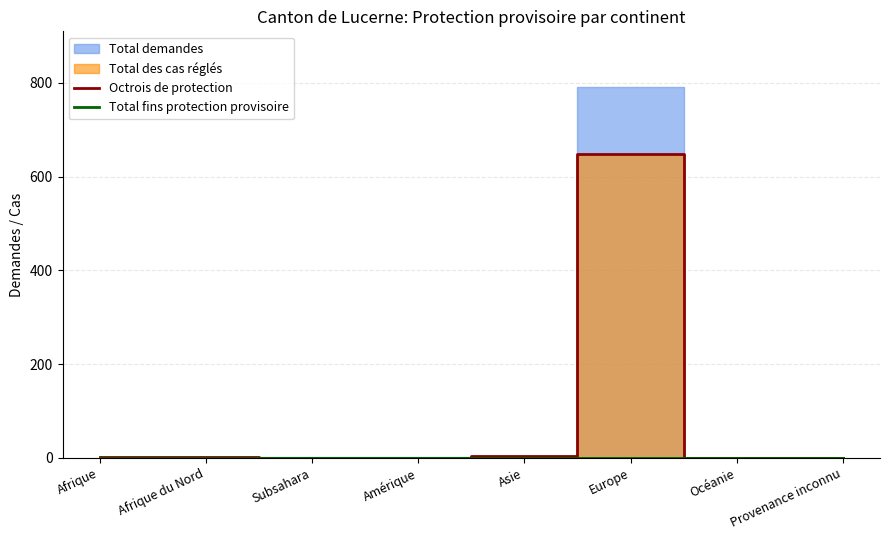

Between Afrique and Europe, which is larger?

Europe